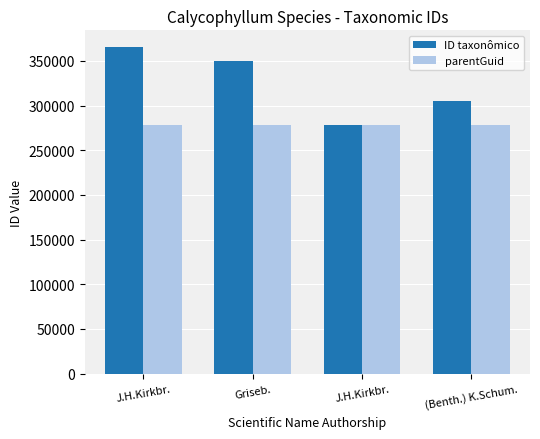

Rank the categories by ID taxonômico value from highest to lowest.

J.H.Kirkbr., Griseb., (Benth.) K.Schum., J.H.Kirkbr.